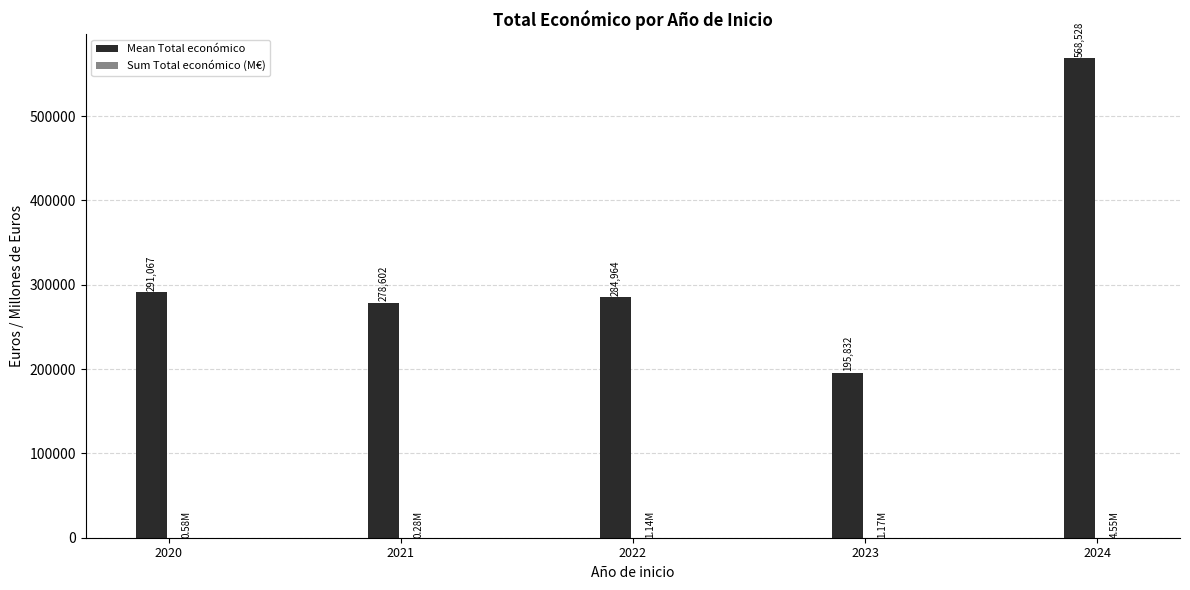

What is the sum of all Mean Total económico values?

1618992.8